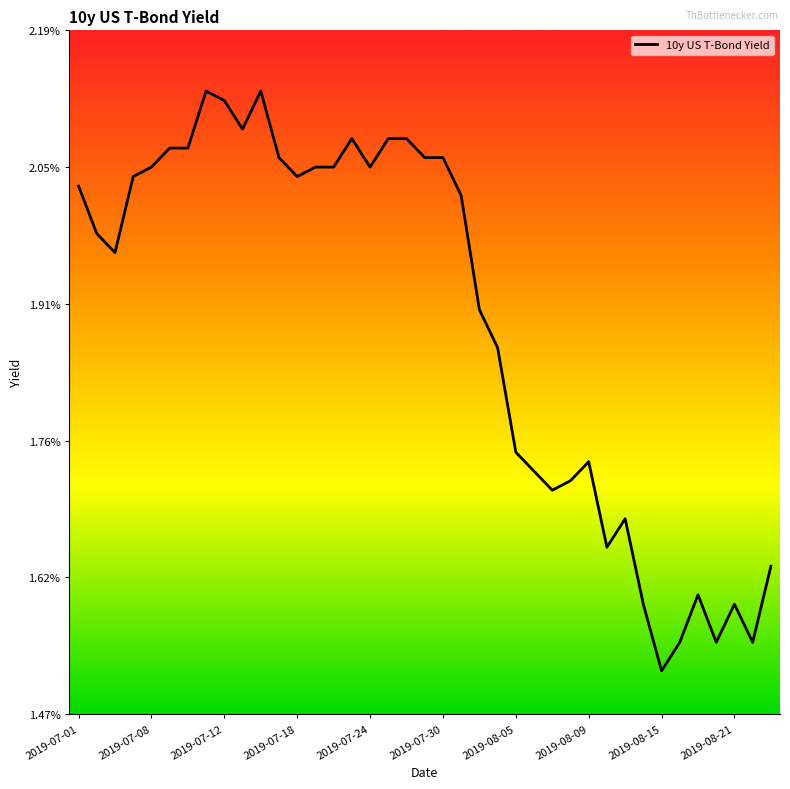

Does the chart display data point markers on the line(s)?

No